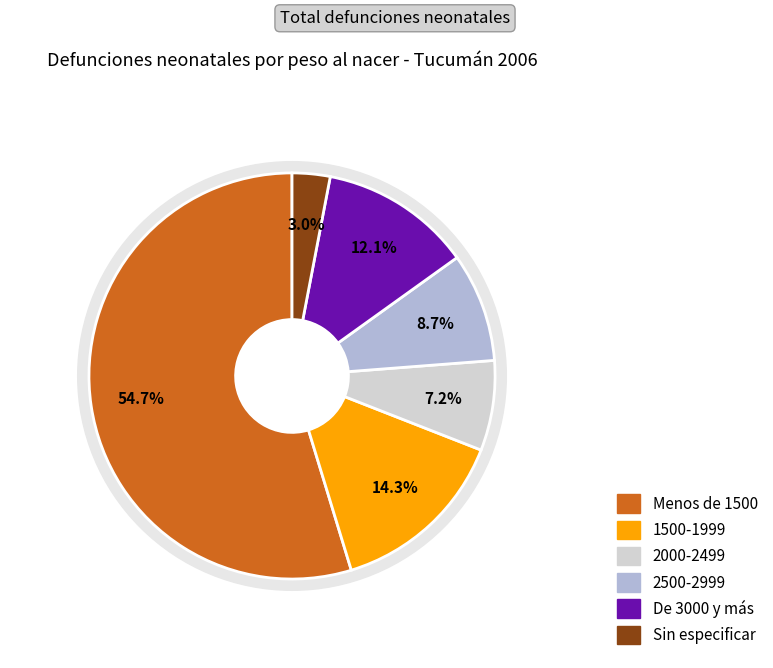

To the nearest percent, what portion does 2000-2499 represent?

7%